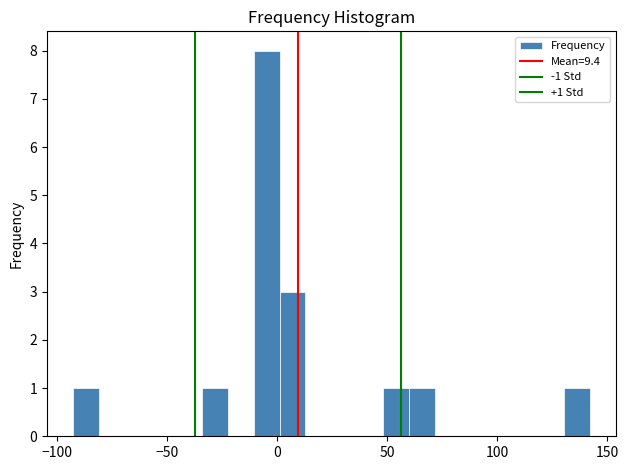

Read against the x-axis, roughly where is the centre of the tallest bar?

-5